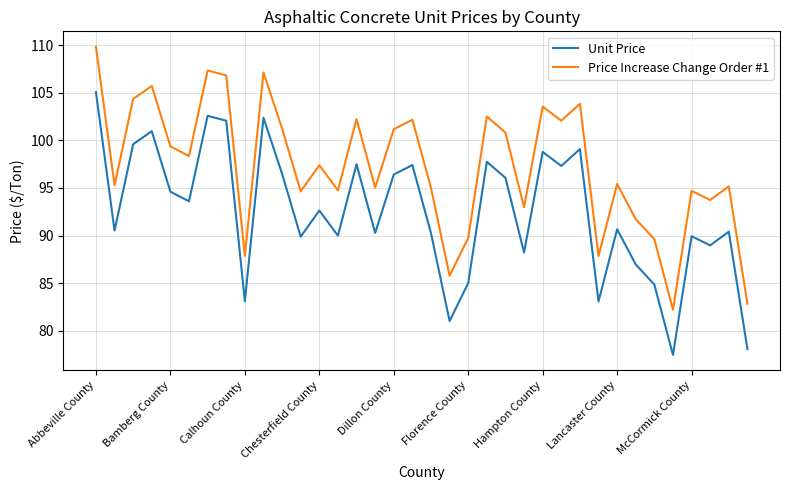

Which series has the largest range (max minus min)?

Price Increase Change Order #1